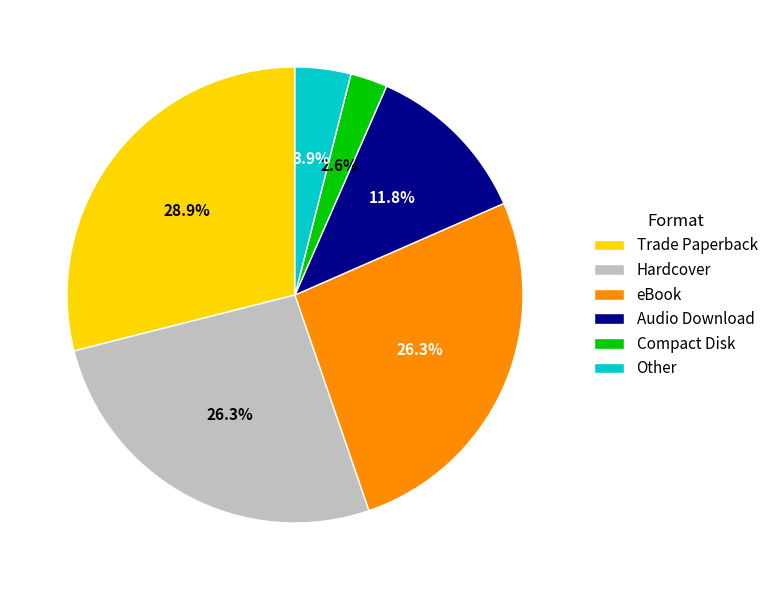

Which slice is the largest?

Trade Paperback